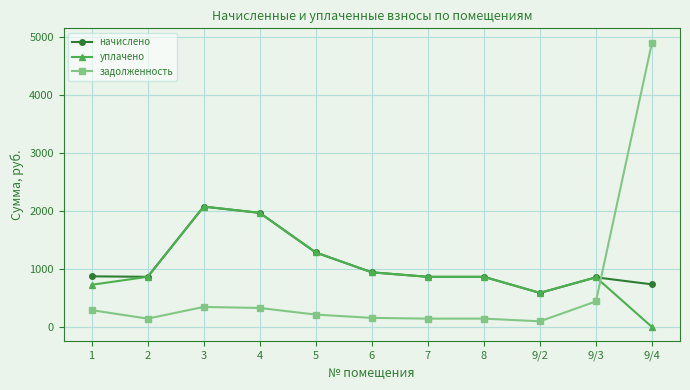

What is the difference between the highest and lowest values at 4?

1638.0